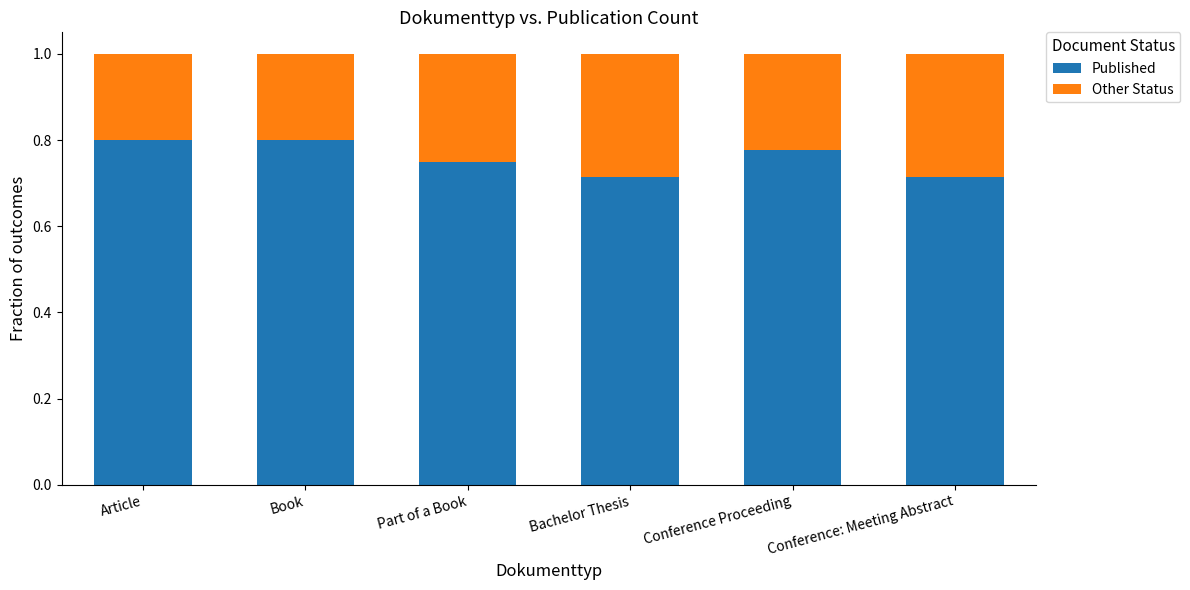

What is the sum of all Published values?

4.6